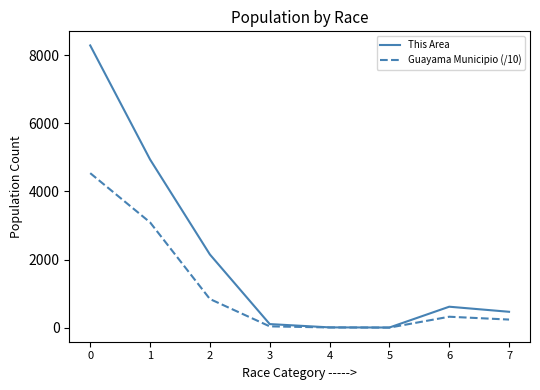

Does the chart display data point markers on the line(s)?

No